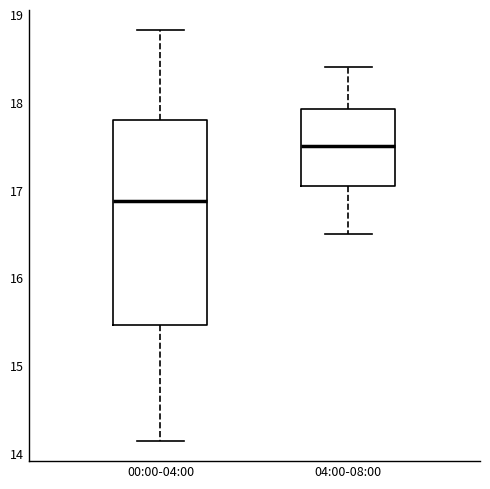

Reading left to right, transcribe this box plot: for each box, give where its median line is, the range the box spans, and where its two whiskers end, as read against the y-axis. The values are not printed on the chart, so give them approximately, as read against the axis.

00:00-04:00: median 16.9, box 15.5 to 17.8, whiskers 14.2 to 18.8
04:00-08:00: median 17.5, box 17.1 to 17.9, whiskers 16.5 to 18.4